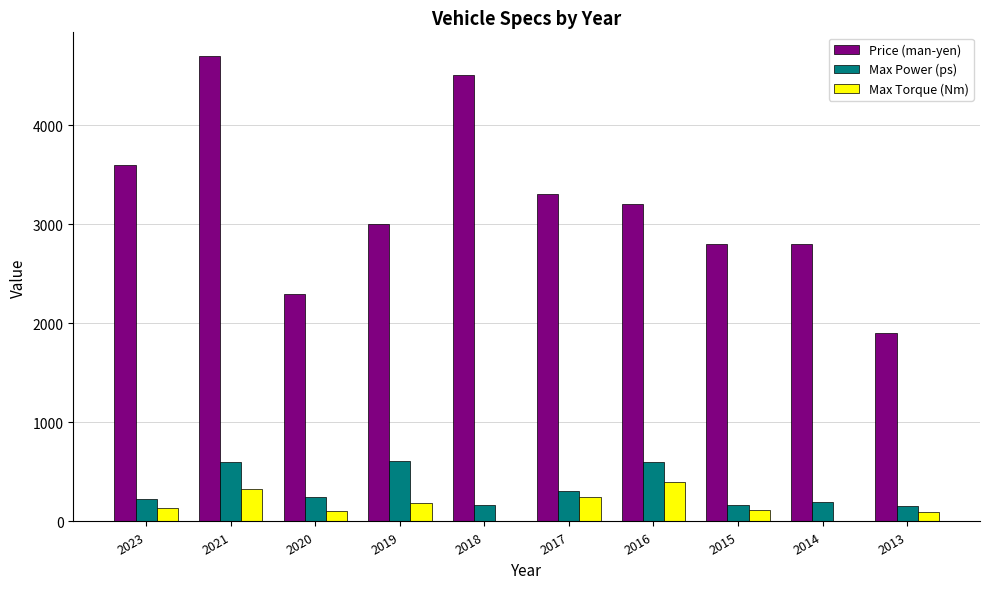

Is it true that Price (man-yen) equals 6130 at 2018?

False